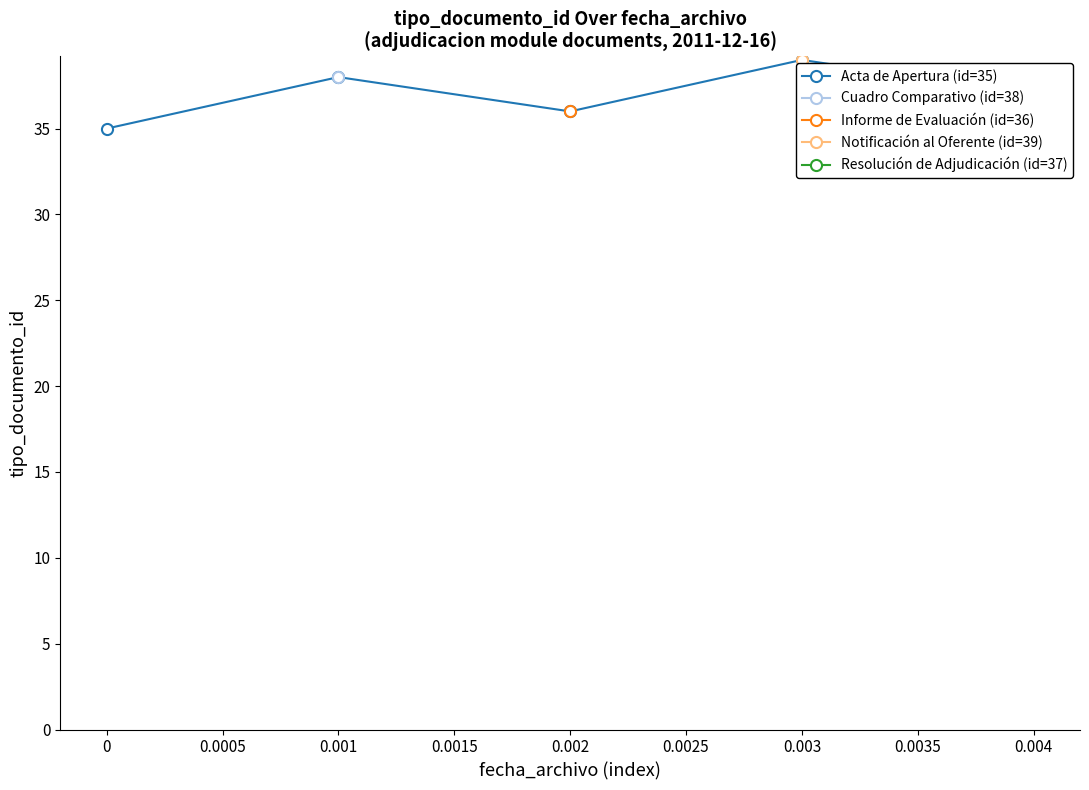

True or false: Acta de Apertura (id=35) has a value of 19 at 0.

False